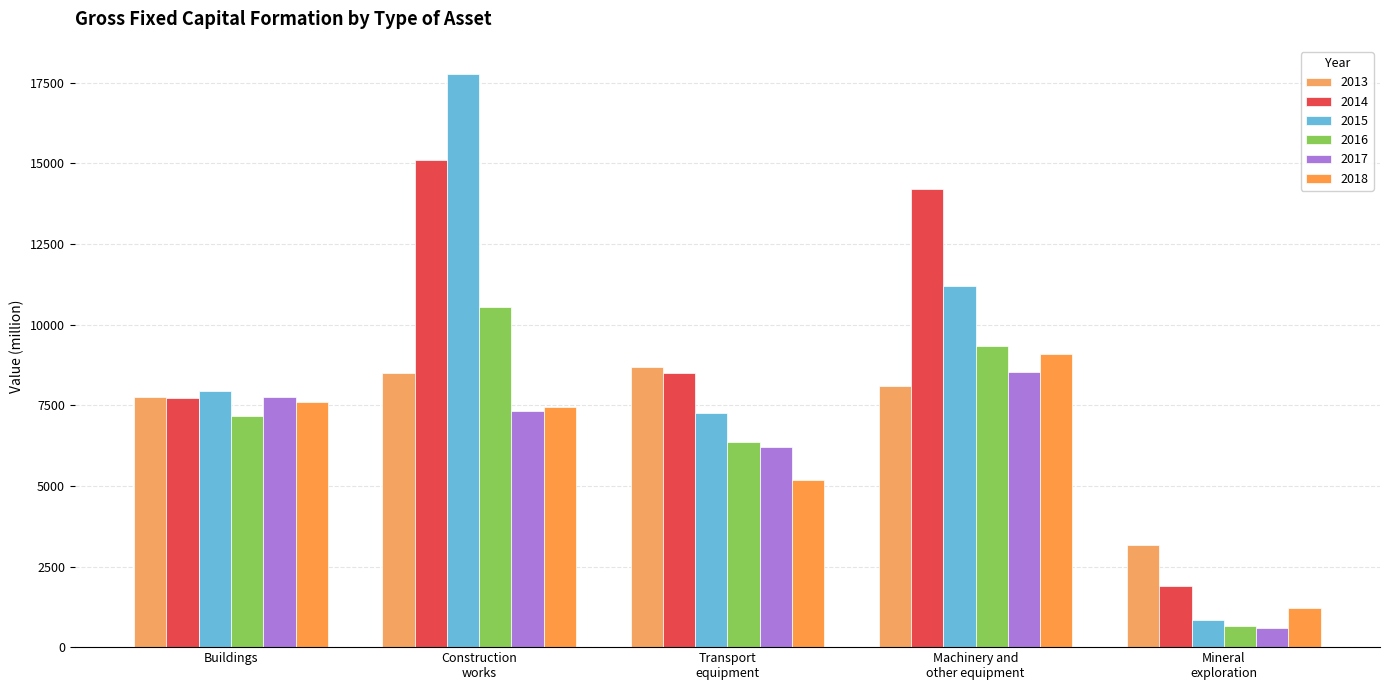

What is the highest value of the 2016 series?

10542.4